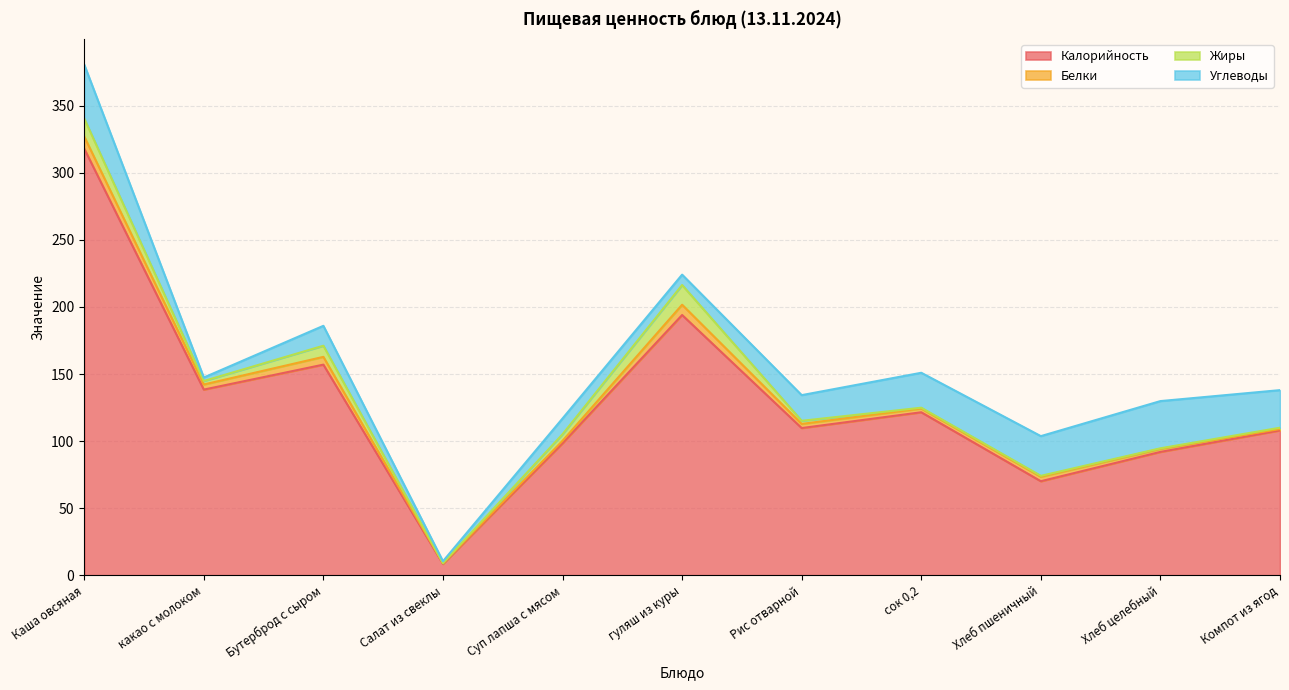

At какао с молоком, list the series in order from largest to smallest.

Калорийность, Белки, Жиры, Углеводы